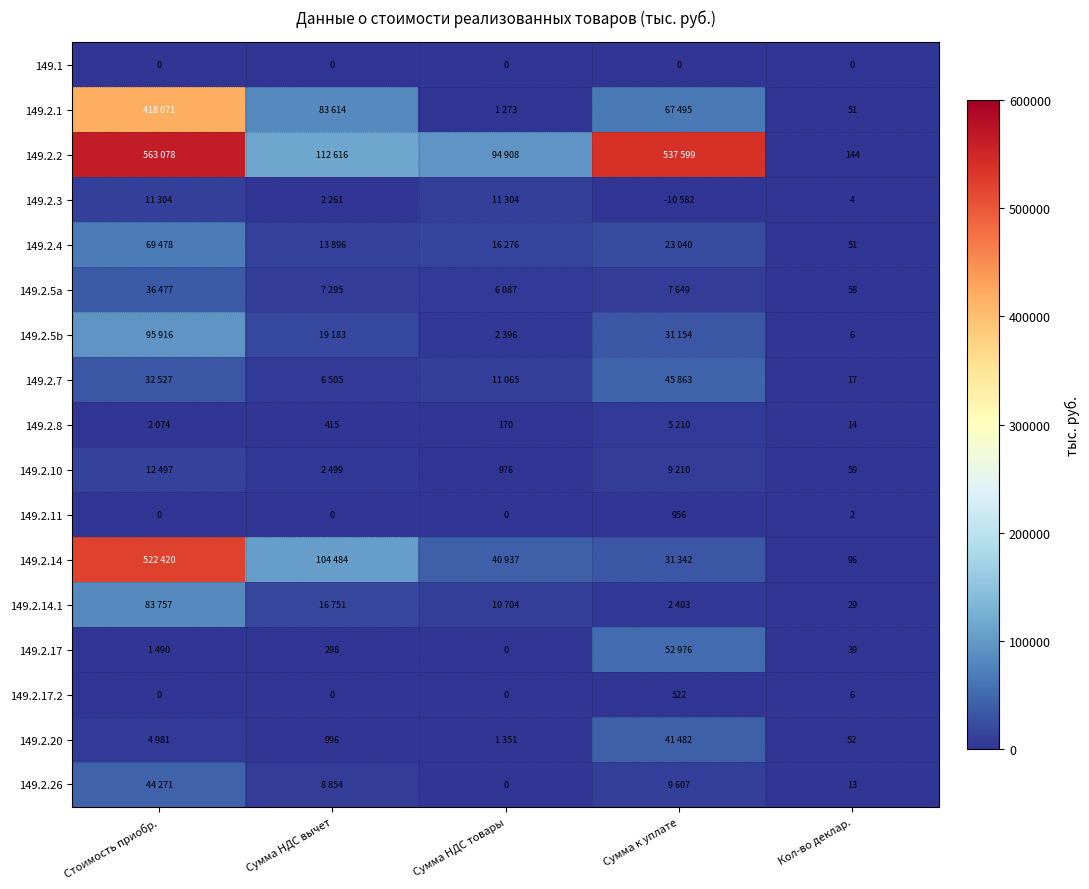

True or false: 149.2.20 has a value of 996 at Сумма НДС вычет.

True